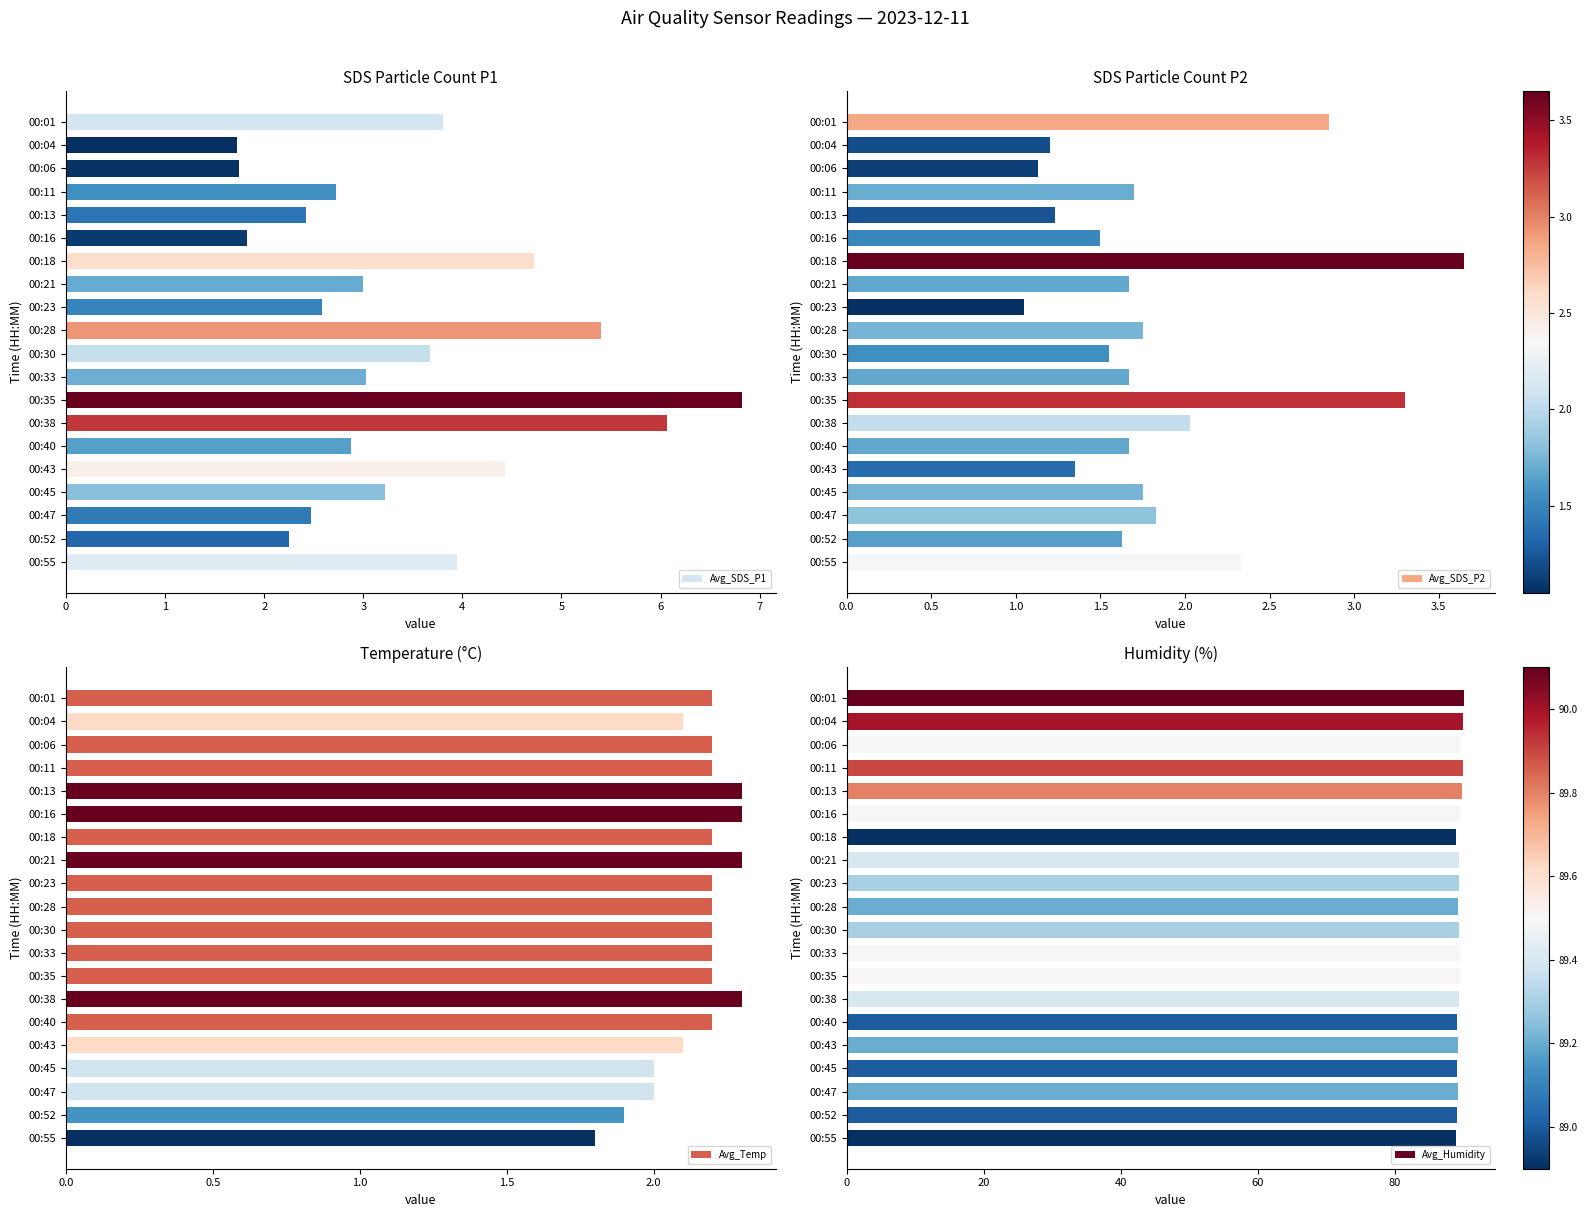

Which category has the highest value in the Avg_SDS_P1 series?

00:35